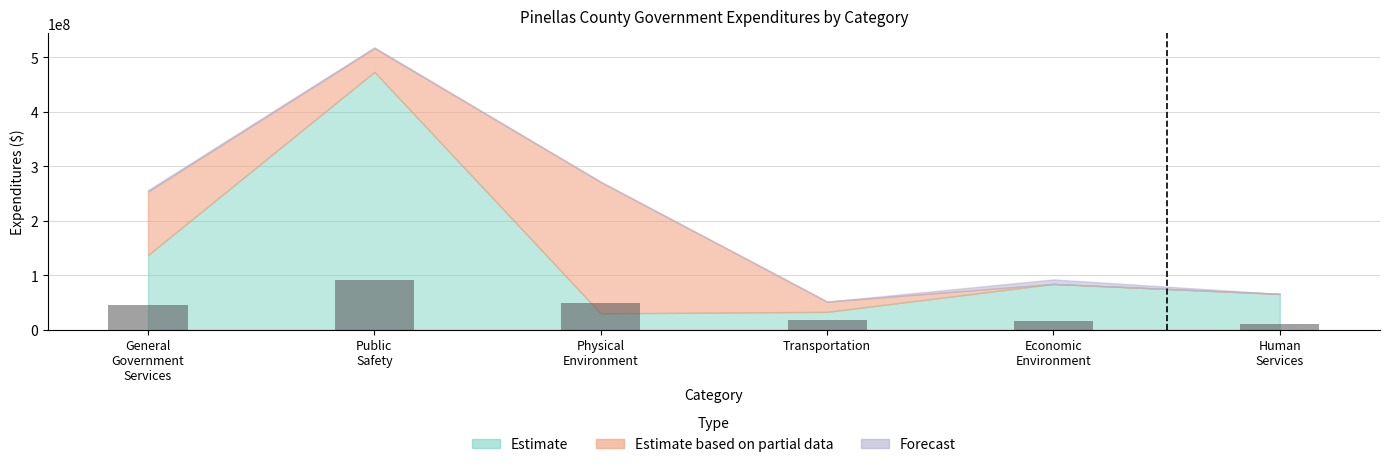

What is the difference between the values at Economic
Environment and Transportation?

1562979.8